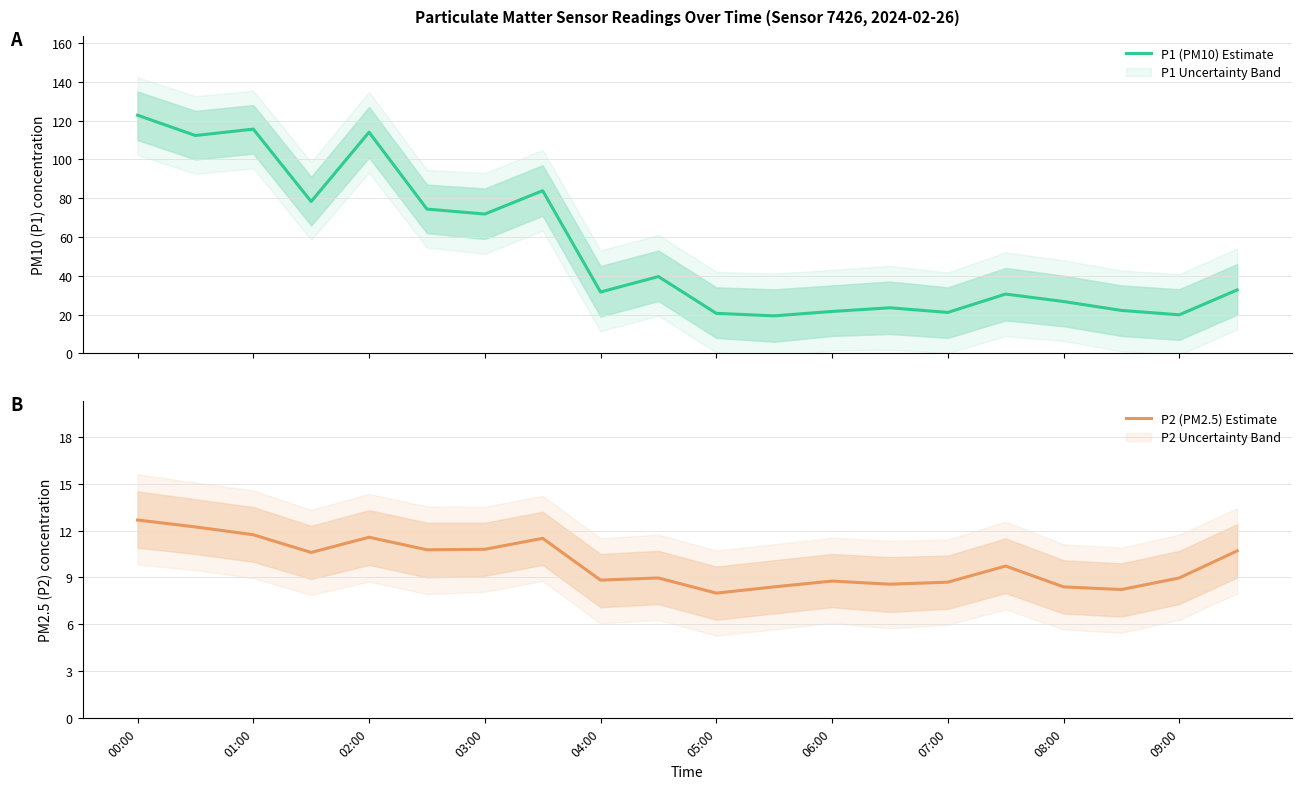

The P2 (PM2.5) Estimate series shows 8.4 at 08:00. True or false?

True